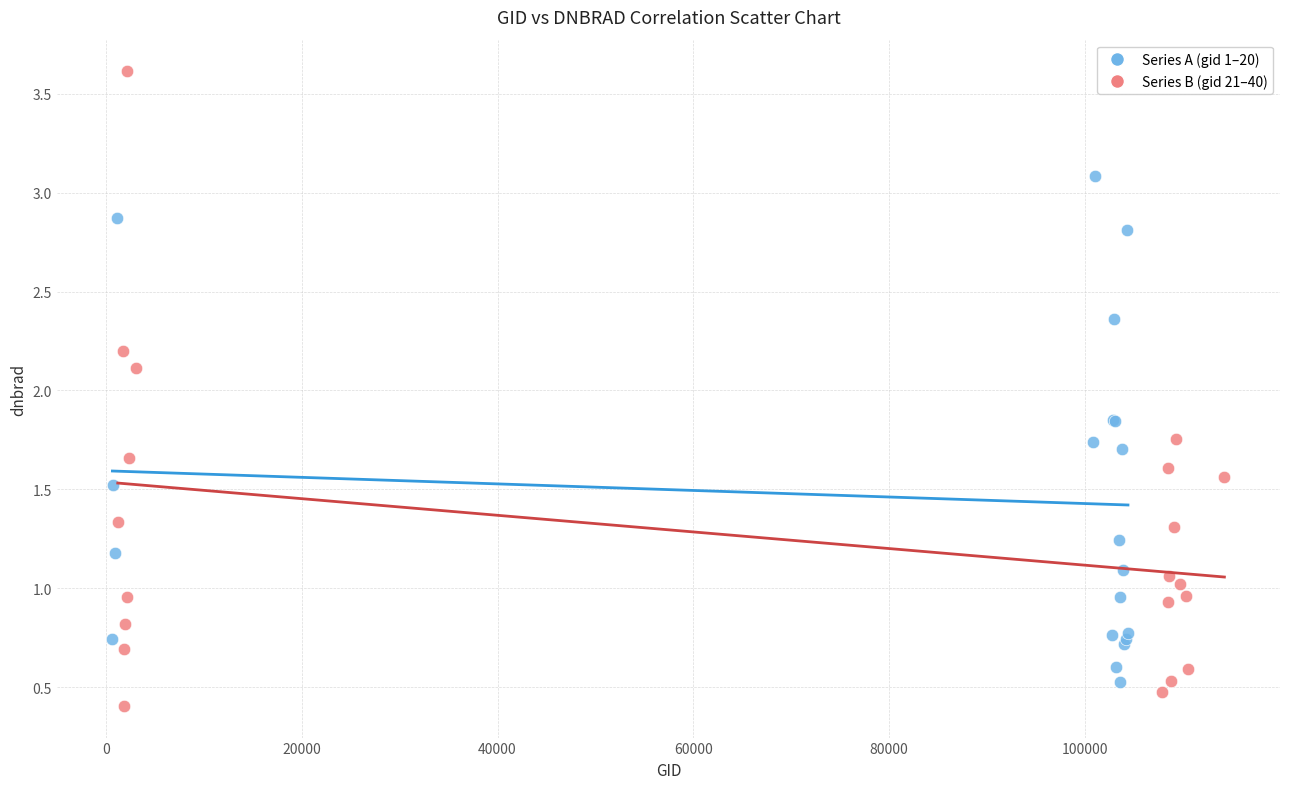

Which series has the largest Y range (max minus min)?

Series B (gid 21–40)